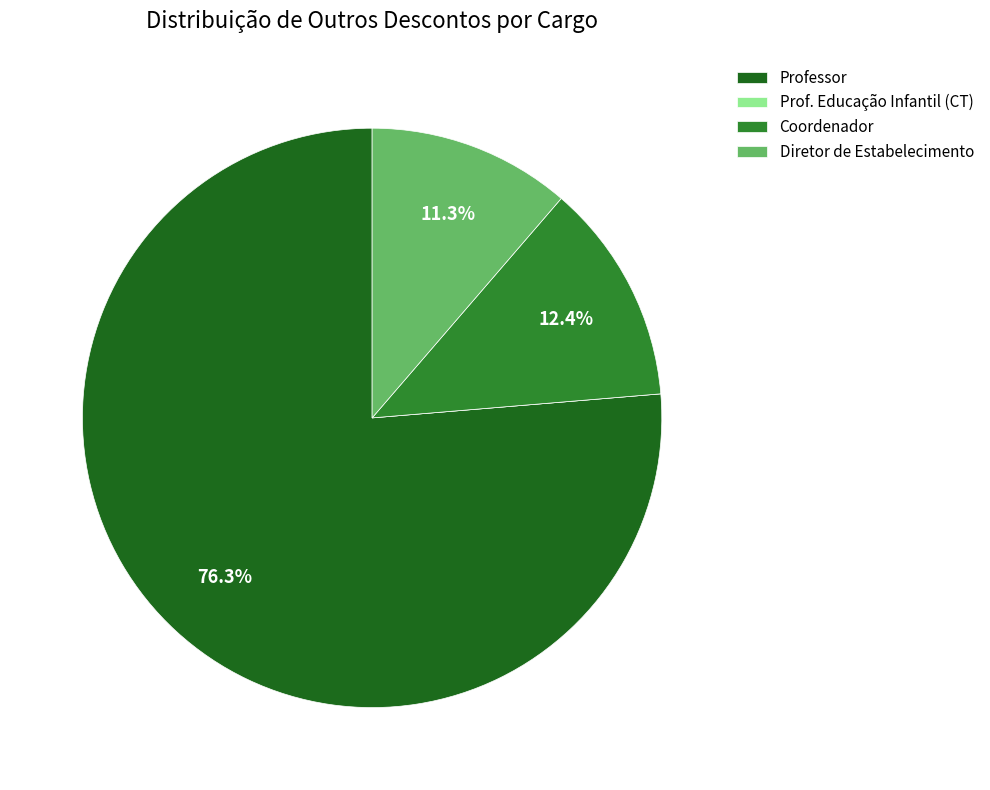

Which category accounts for the majority?

Professor